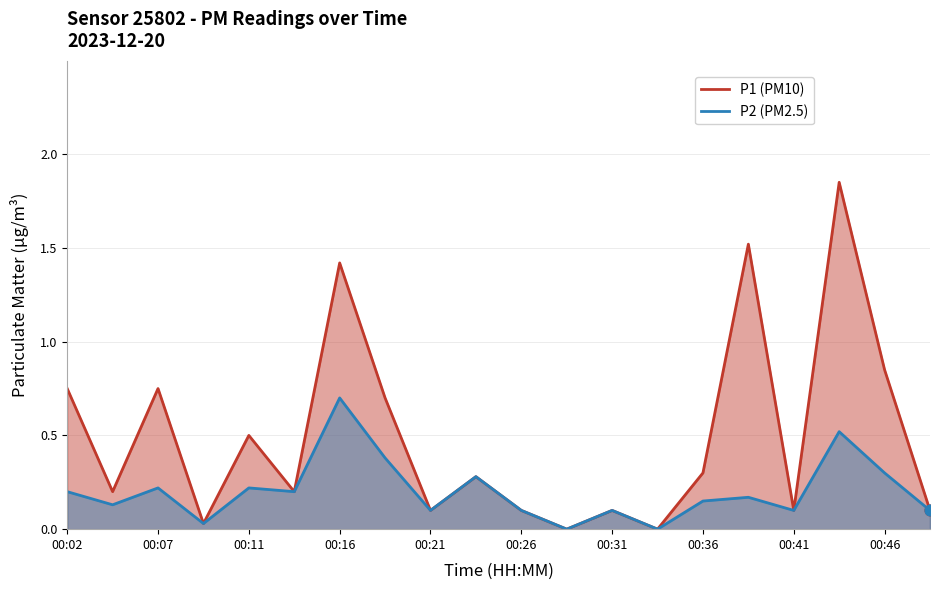

At how many categories does at least one series exceed 1?

3